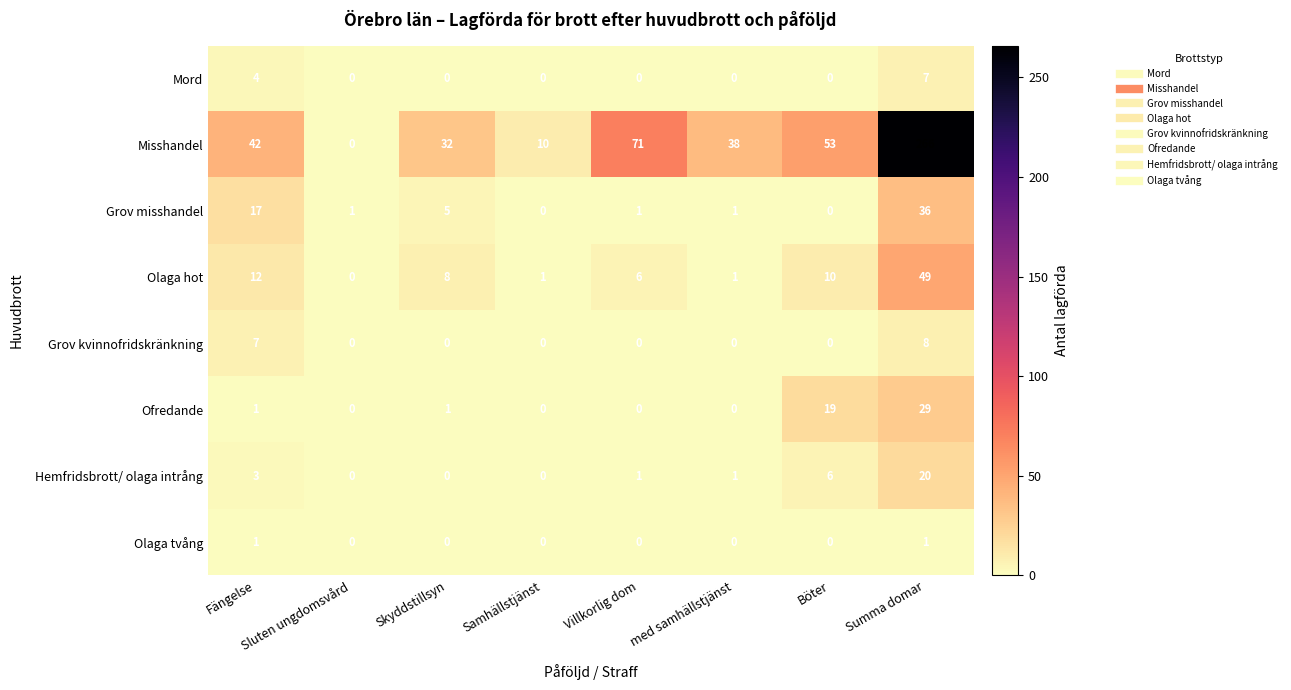

How many series are shown in this chart?

8